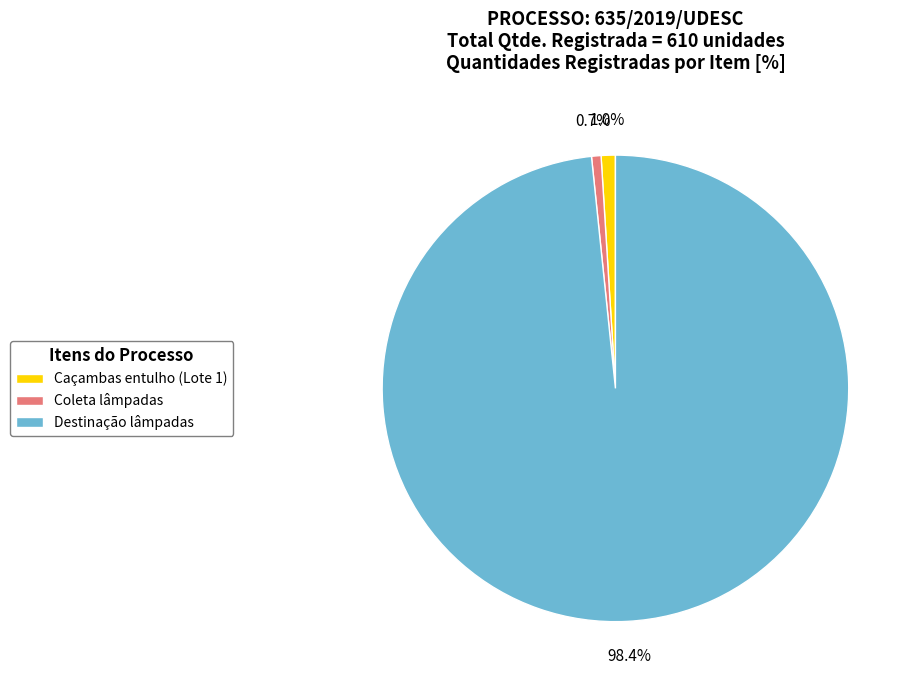

How many slices are in this pie chart?

3